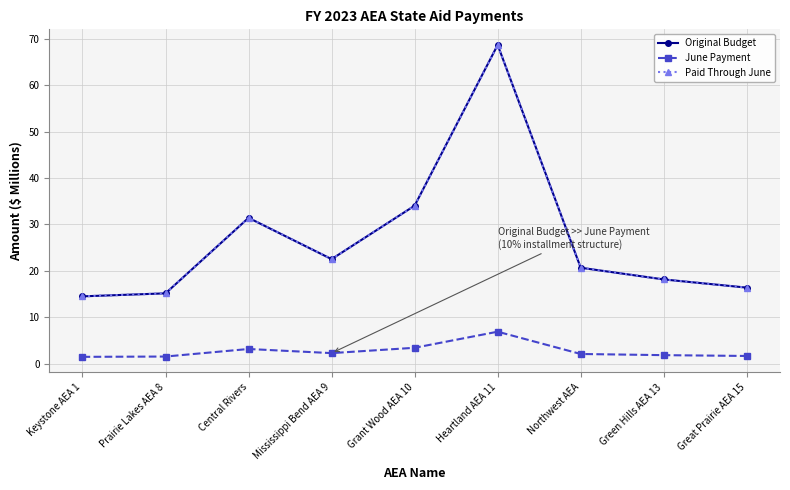

Is this an area chart (filled region under the line)?

No